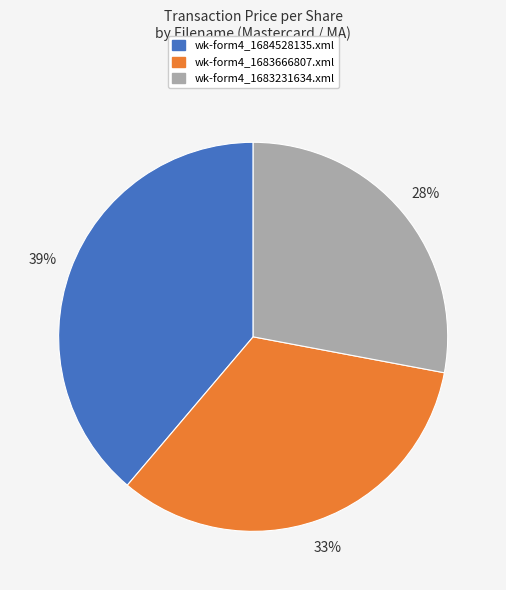

Is the sum of wk-form4_1683666807.xml and wk-form4_1684528135.xml greater than half?

Yes